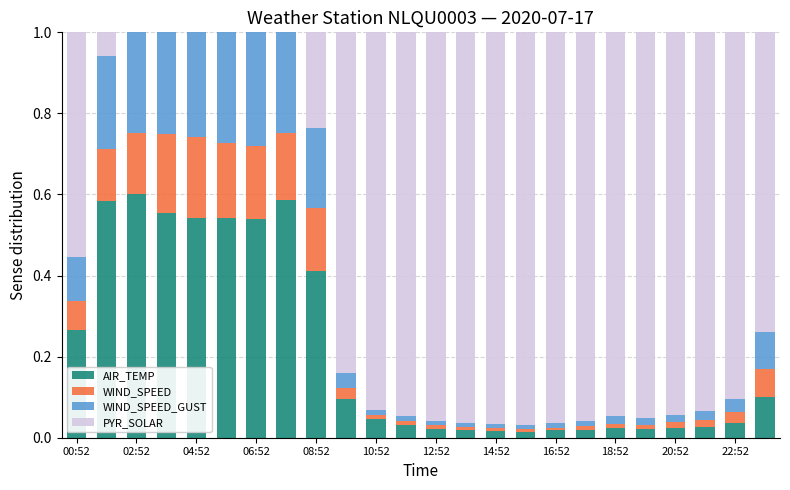

What is the sum of all AIR_TEMP values?

5.1